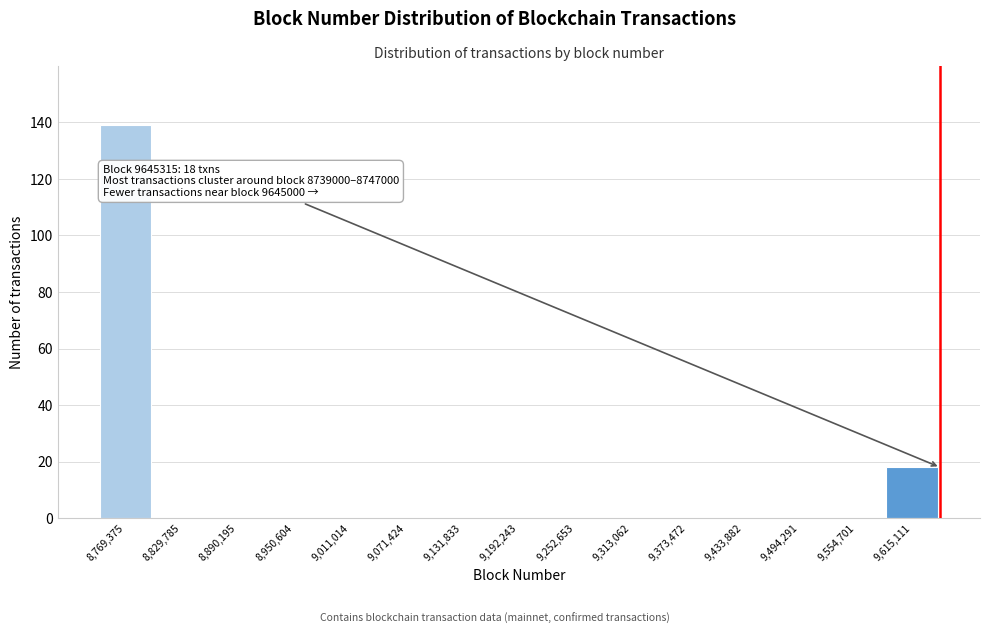

Over which range of the x-axis is the bar tallest?

8740000 to 8800000